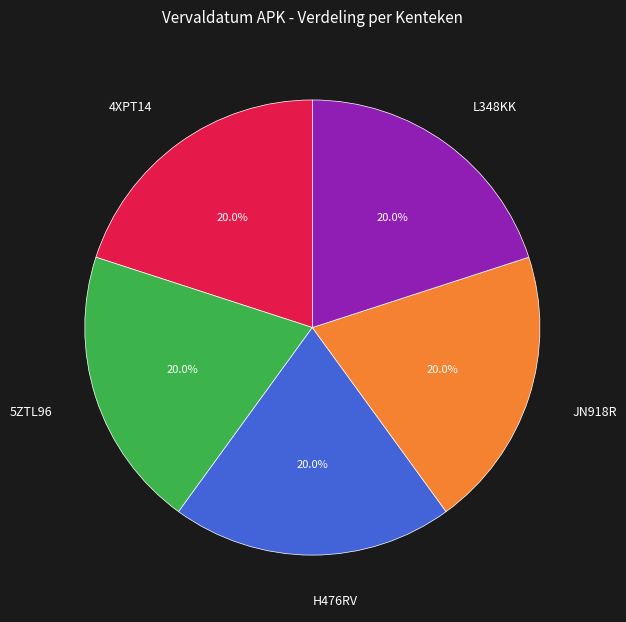

Is there any slice that represents more than half of the pie?

No